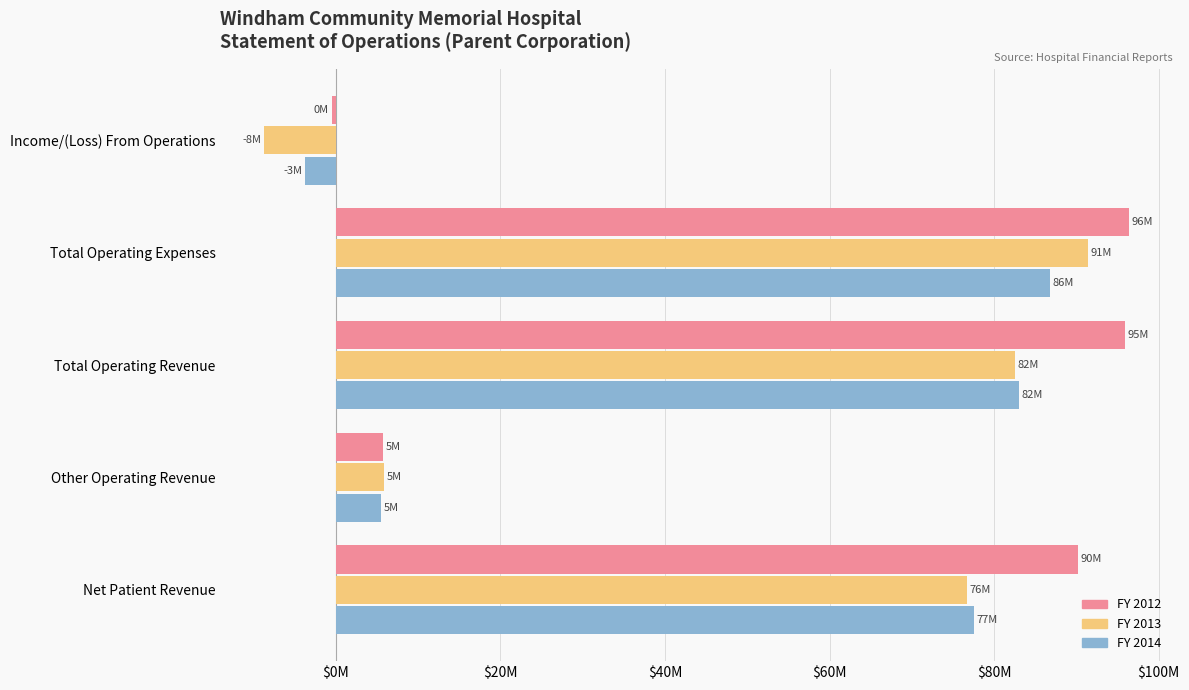

What are all the series names shown in the legend?

FY 2012, FY 2013, FY 2014